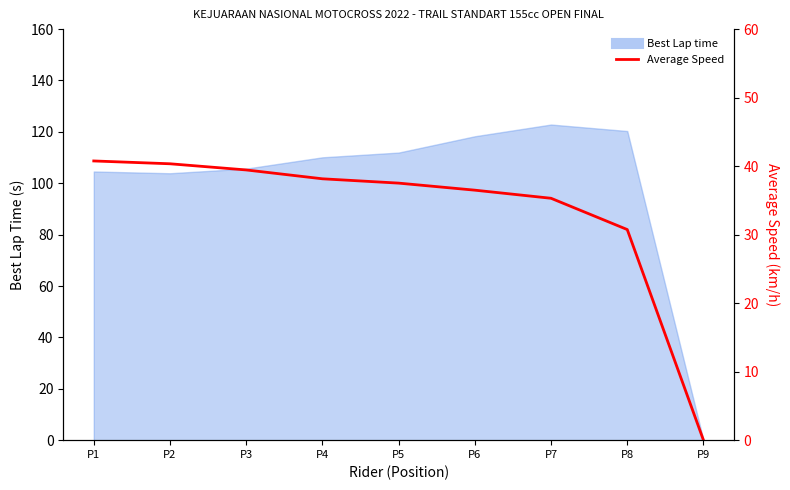

Does the chart have visible grid lines?

No